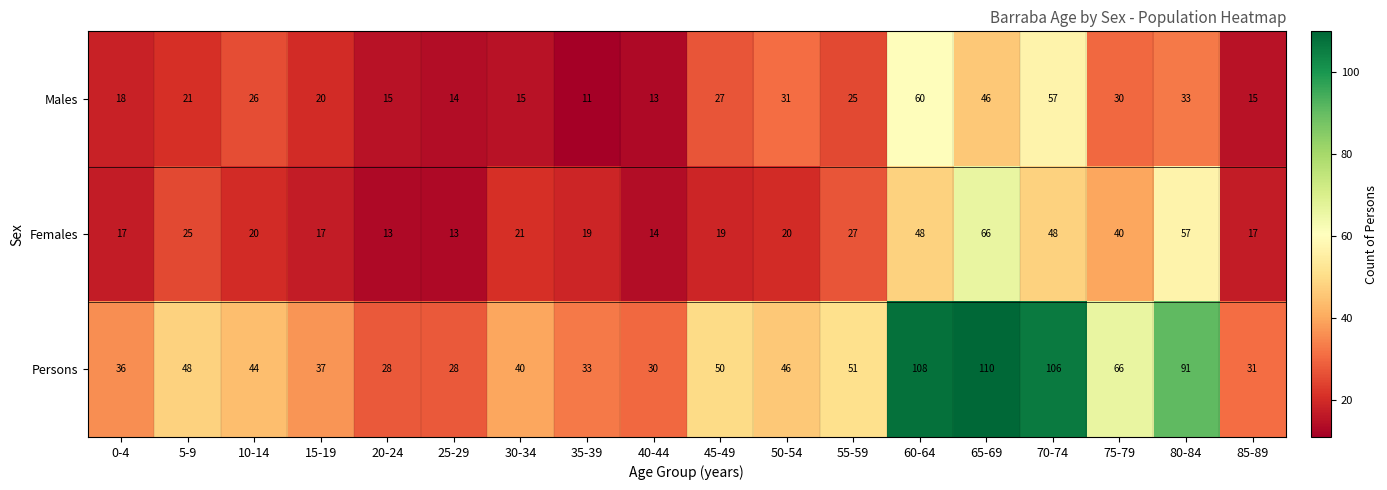

Which series has the largest total across all categories?

Persons